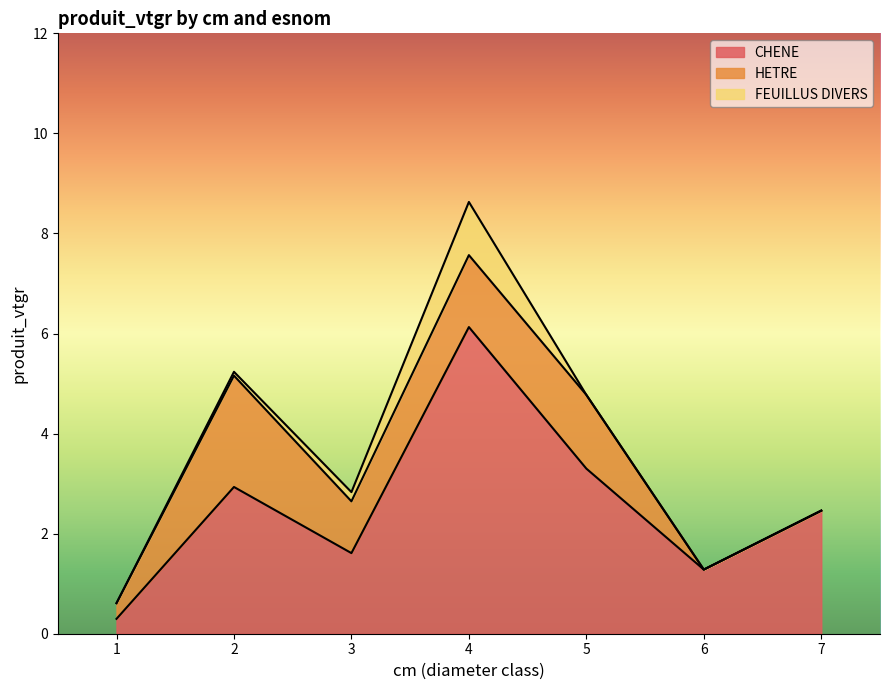

True or false: FEUILLUS DIVERS and HETRE cross at least once.

False